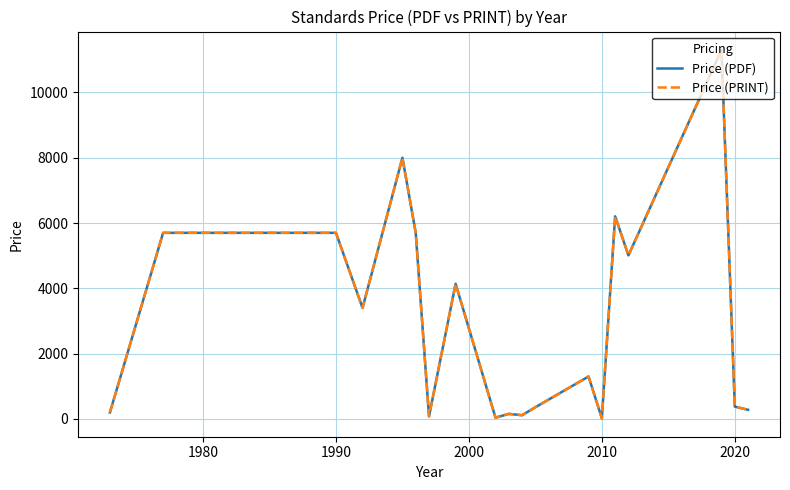

What is the maximum value shown in the chart?

11300